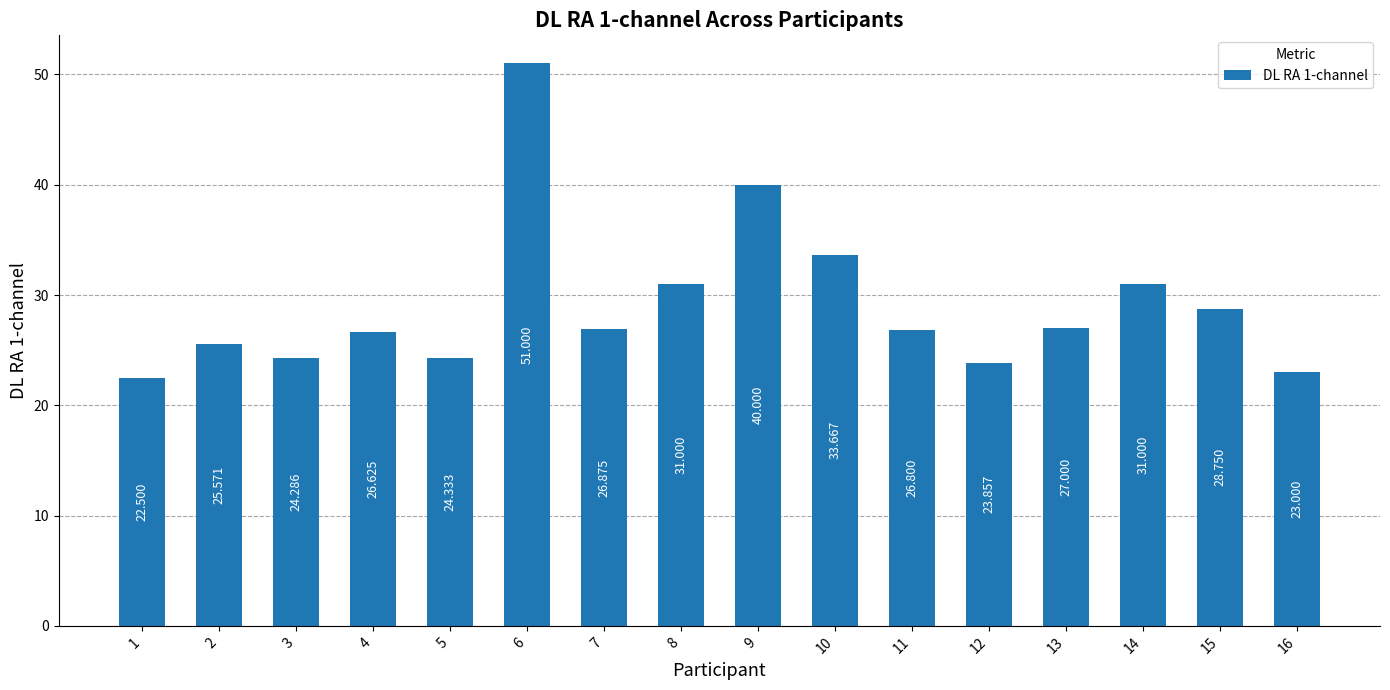

What is the difference between the values at 12 and 4?

2.8